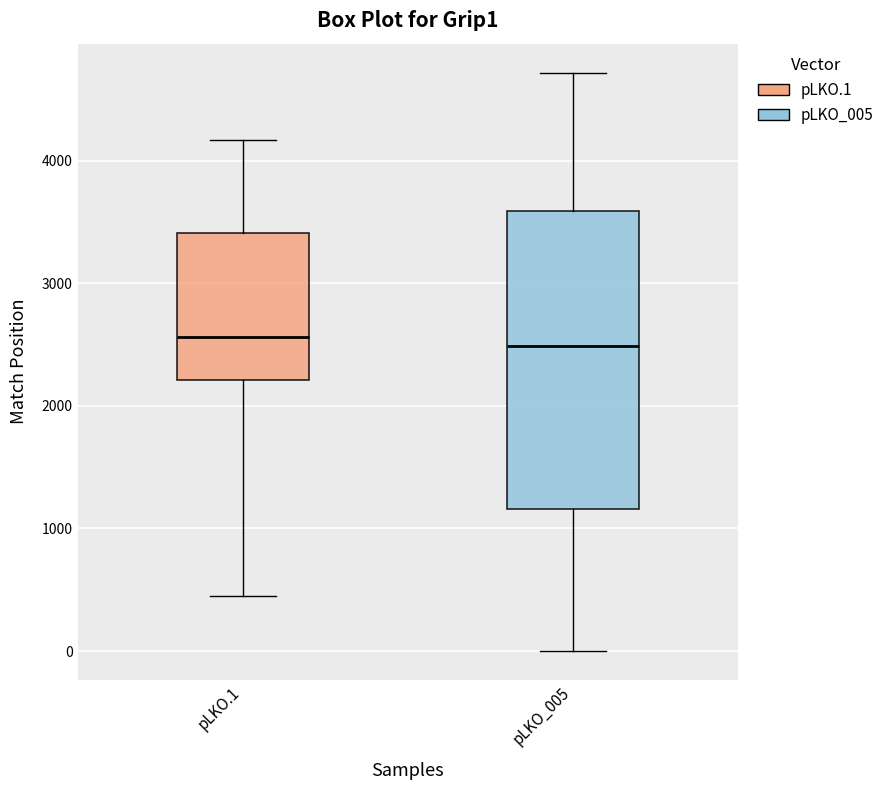

Reading left to right, read every box against the y-axis: the position of its median line, the range the box covers, and the ends of its whiskers. The values are not printed on the chart, so give them approximately, as read against the axis.

pLKO.1: median 2600, box 2200 to 3400, whiskers 400 to 4200
pLKO_005: median 2500, box 1200 to 3600, whiskers 0 to 4700